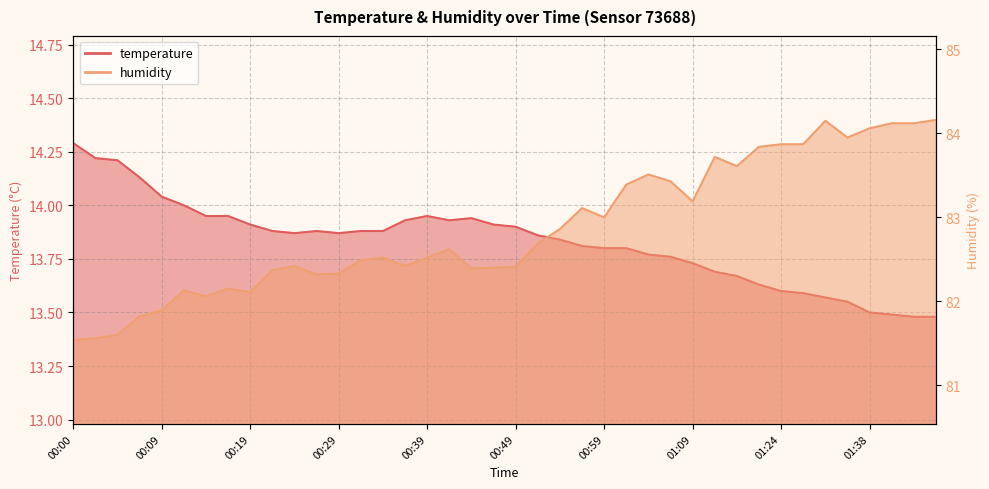

Rank the series at 00:02 from lowest to highest value.

temperature, humidity